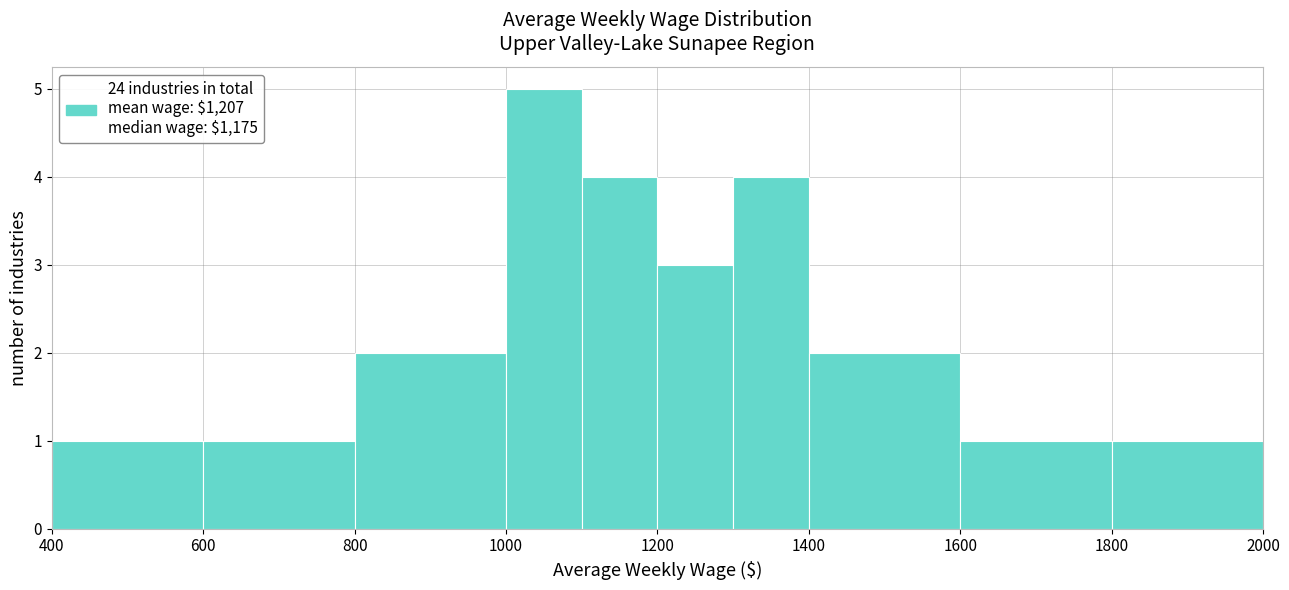

Which range on the x-axis has the tallest bar?

1000 to 1100